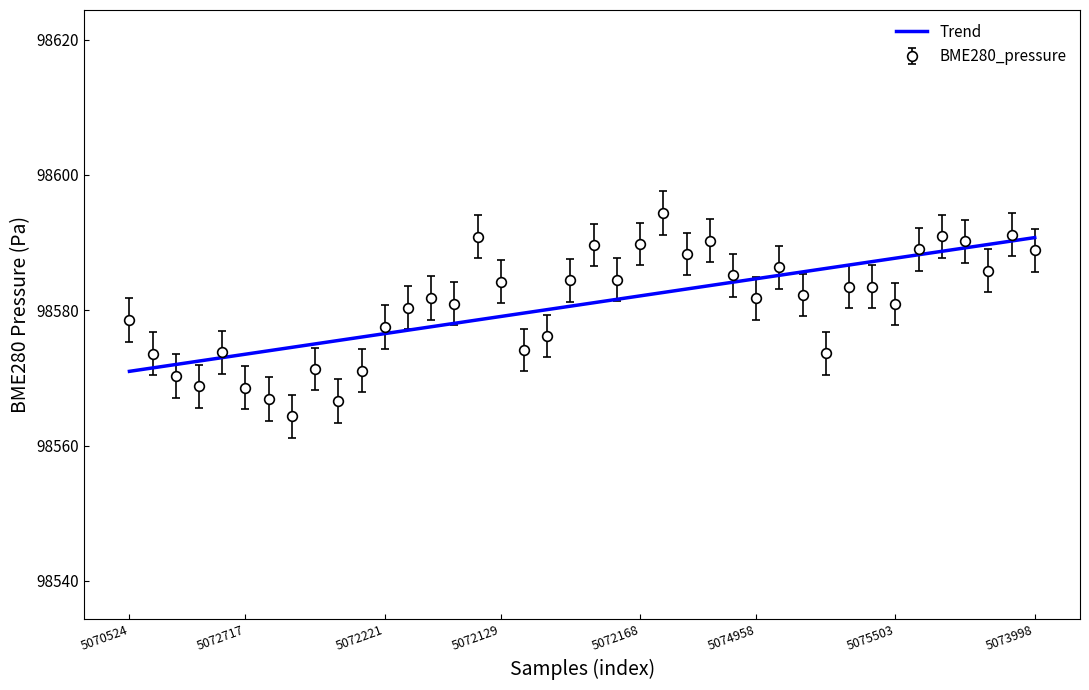

List the series in order of their peak value, lowest first.

Trend, BME280_pressure